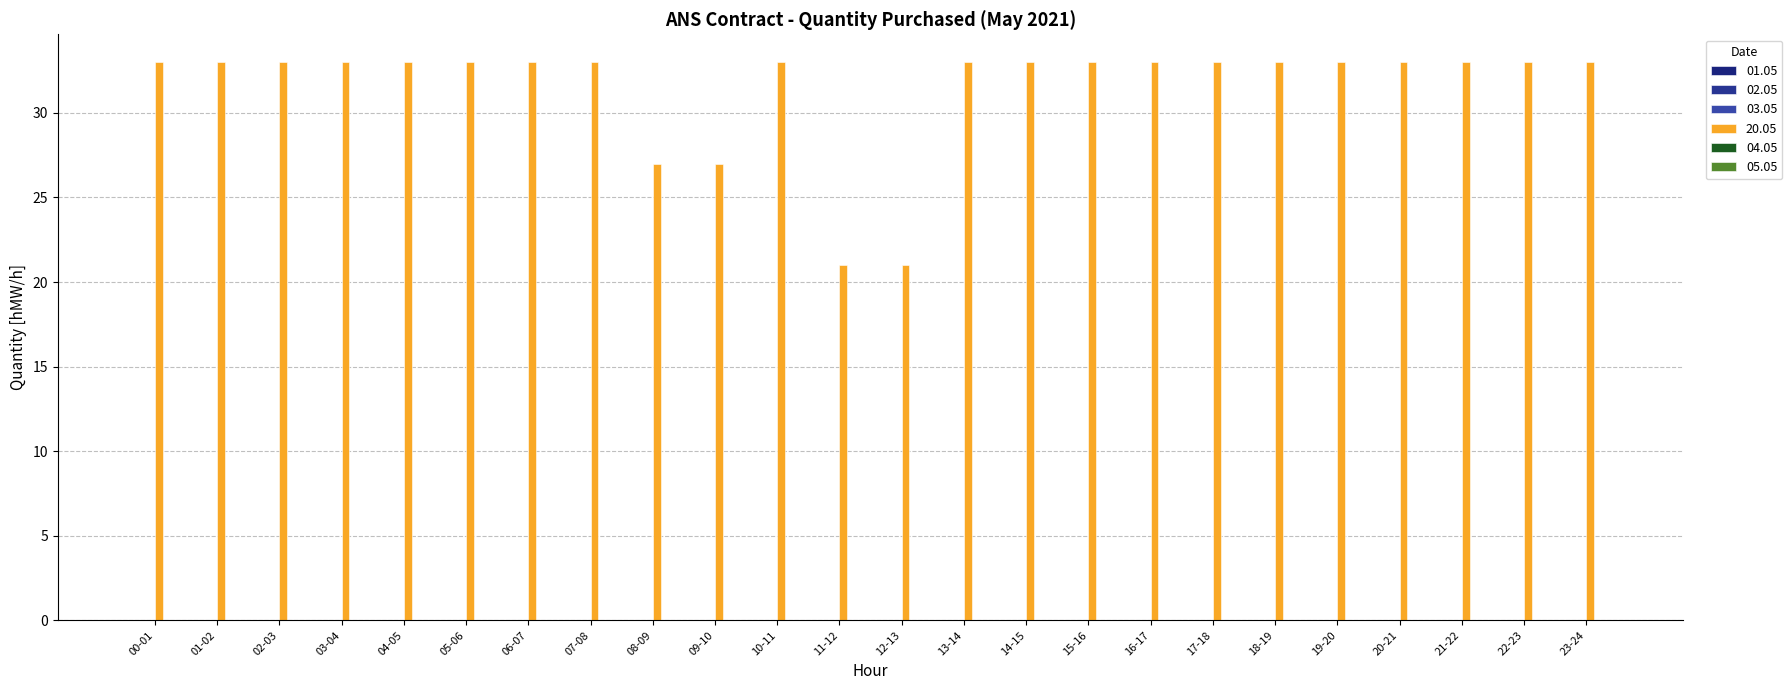

Are the bars horizontal?

No